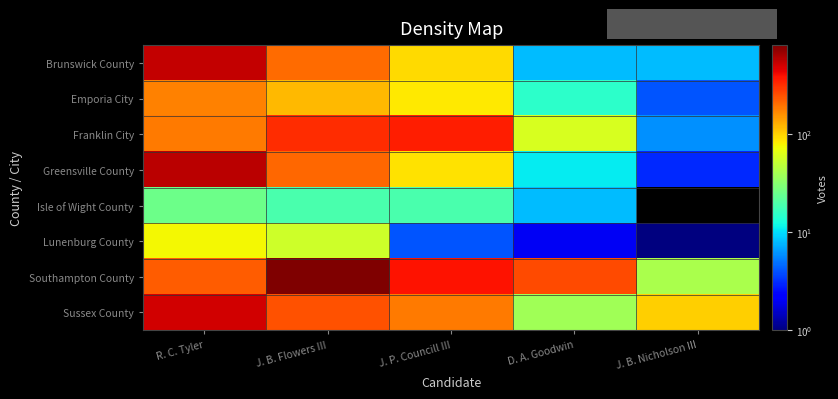

Between D. A. Goodwin and R. C. Tyler, which is larger?

R. C. Tyler